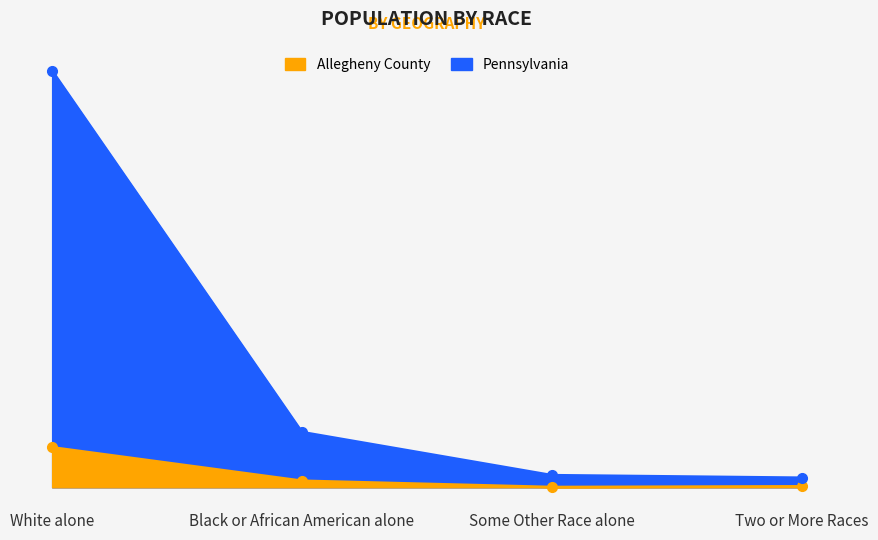

True or false: Allegheny County has more than 2 interior local peaks.

False